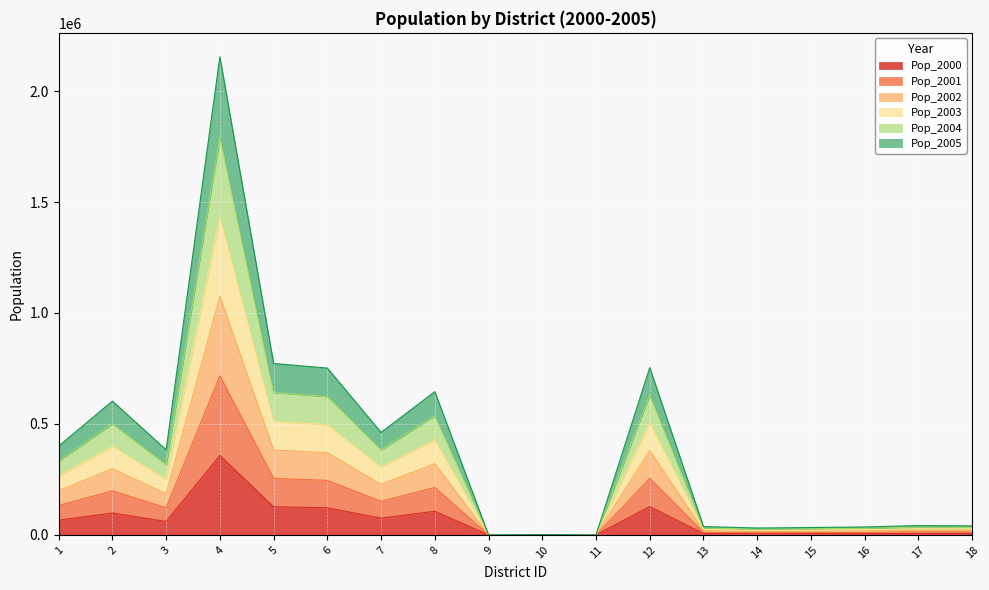

What is the maximum value for Pop_2000?

358182.0